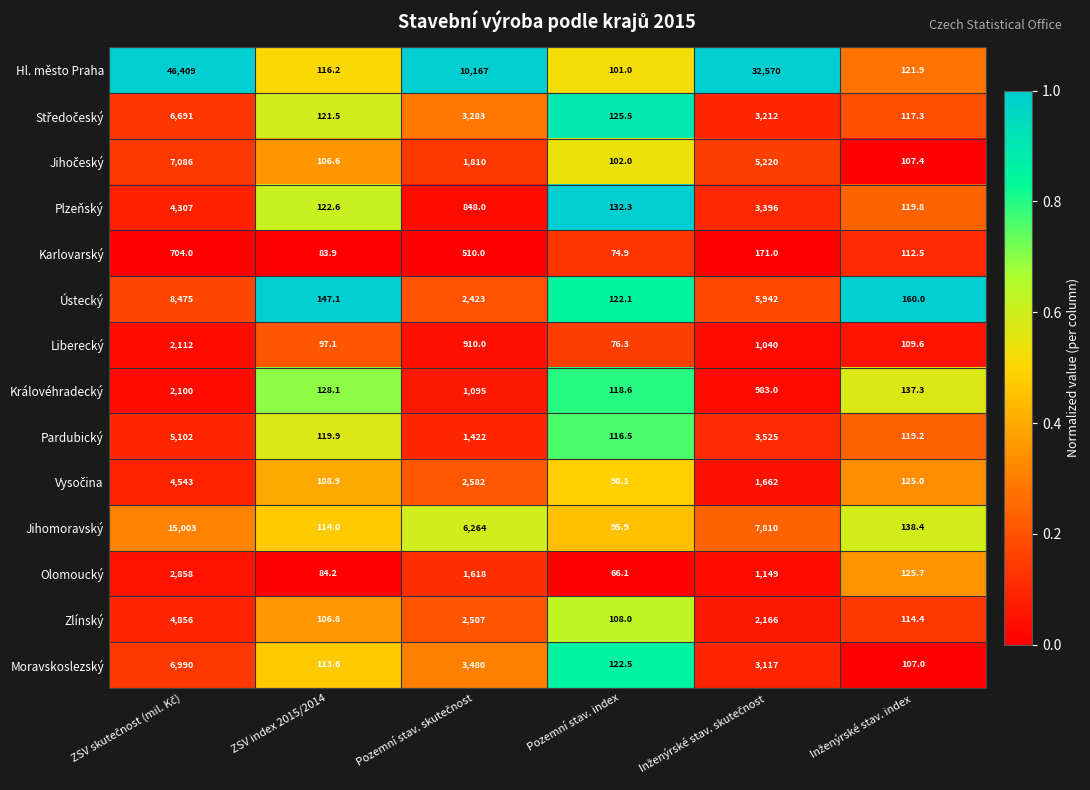

Which series has the widest spread of values?

Hl. město Praha